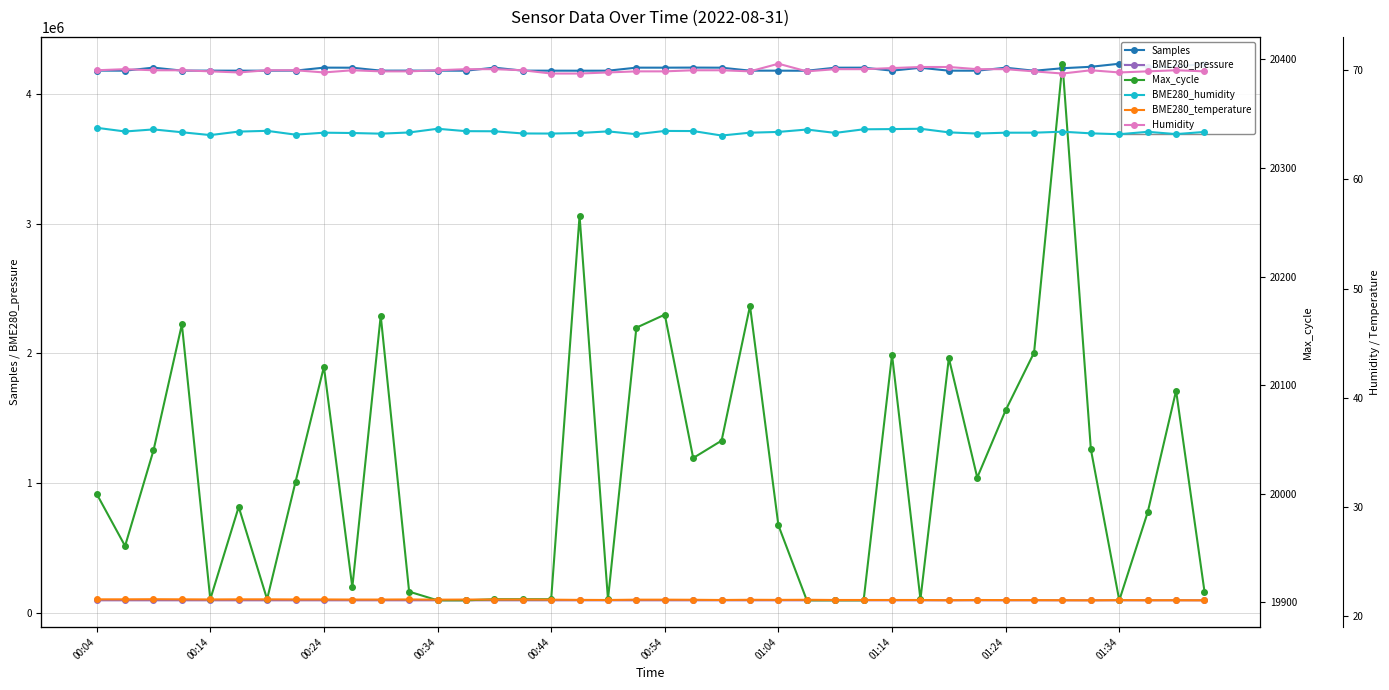

How many interior local peaks does the BME280_pressure series have?

10